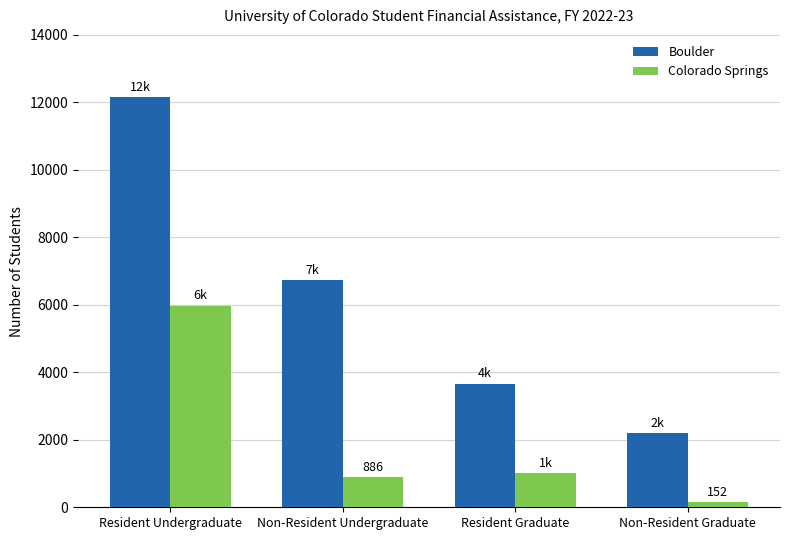

At how many categories does at least one series exceed 8199?

1